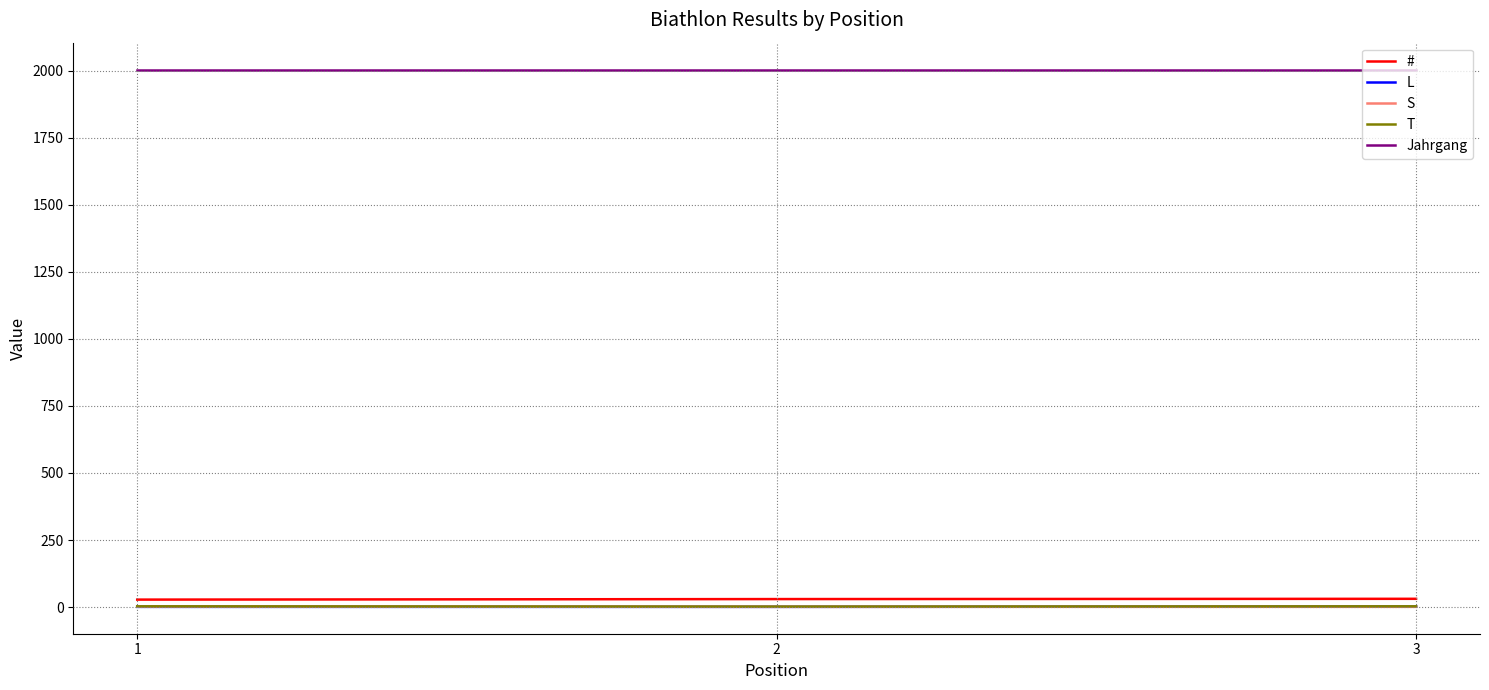

Which series has the largest total across all categories?

Jahrgang